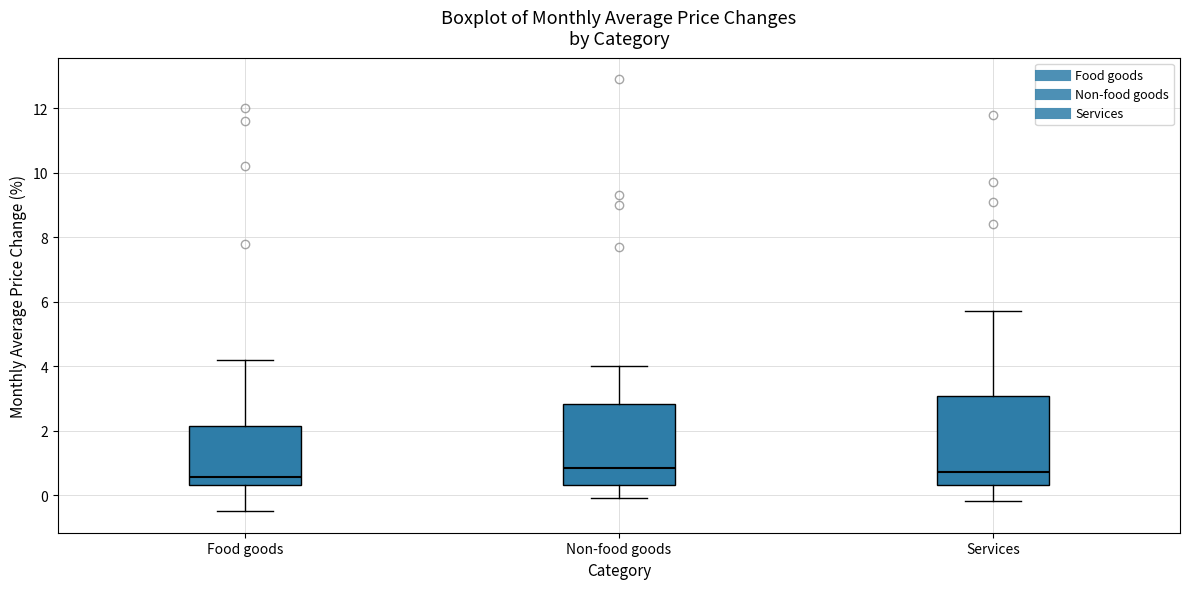

Reading left to right, transcribe this box plot: for each box, give where its median line is, the range the box spans, and where its two whiskers end, as read against the y-axis. The values are not printed on the chart, so give them approximately, as read against the axis.

Food goods: median 0.6, box 0.4 to 2.2, whiskers -0.4 to 4.2
Non-food goods: median 0.8, box 0.4 to 2.8, whiskers 0.0 to 4.0
Services: median 0.8, box 0.4 to 3.0, whiskers -0.2 to 5.8